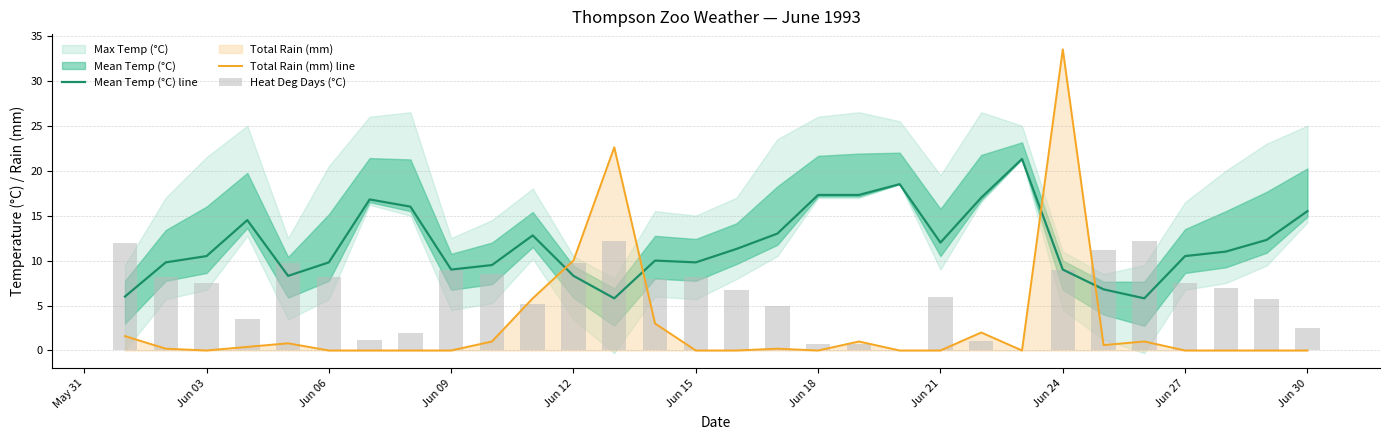

At Jun 15, list the series in order from smallest to largest.

Total Rain (mm) line, Heat Deg Days (°C), Mean Temp (°C) line